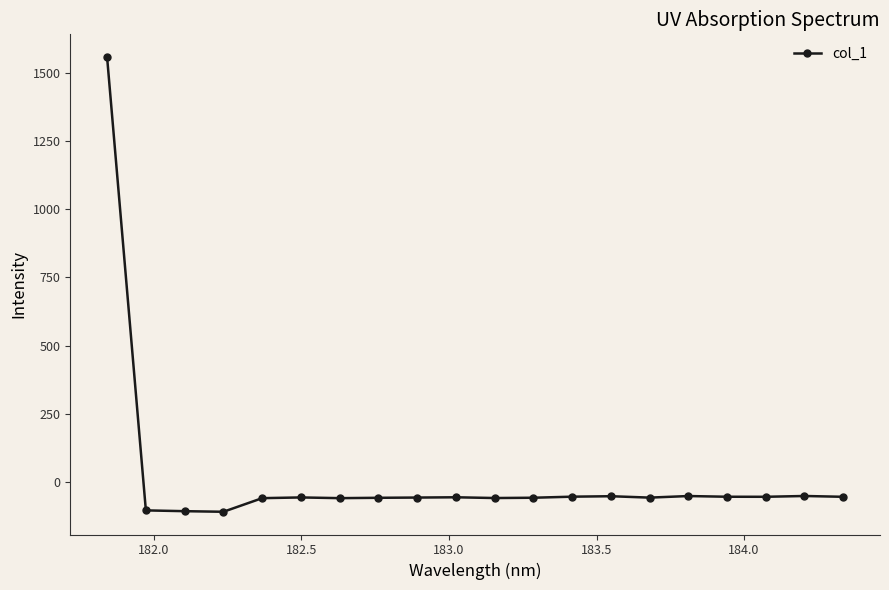

What is the difference between the maximum and second lowest values?

1663.7